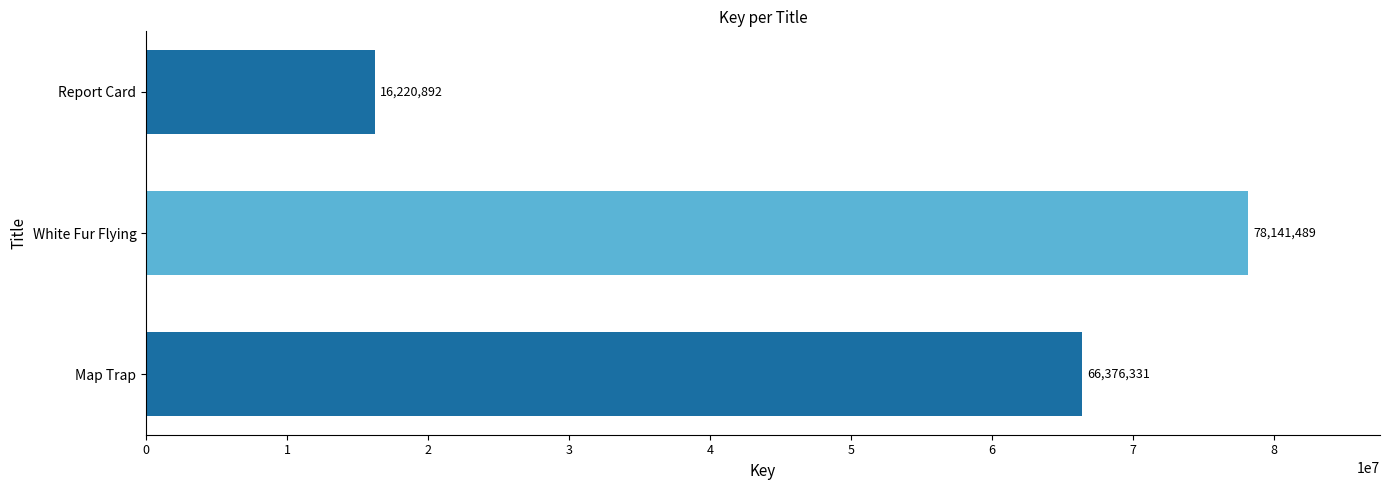

True or false: the data shows 125391140 at White Fur Flying.

False